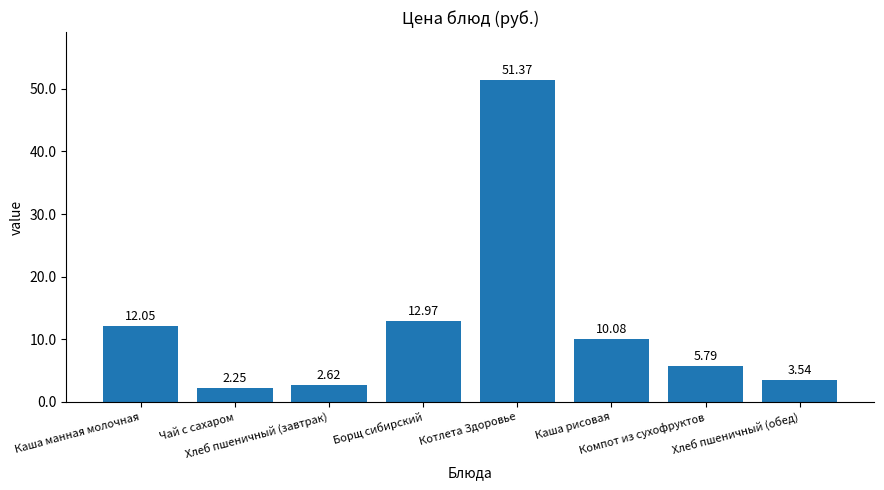

How many bars are there in total?

8